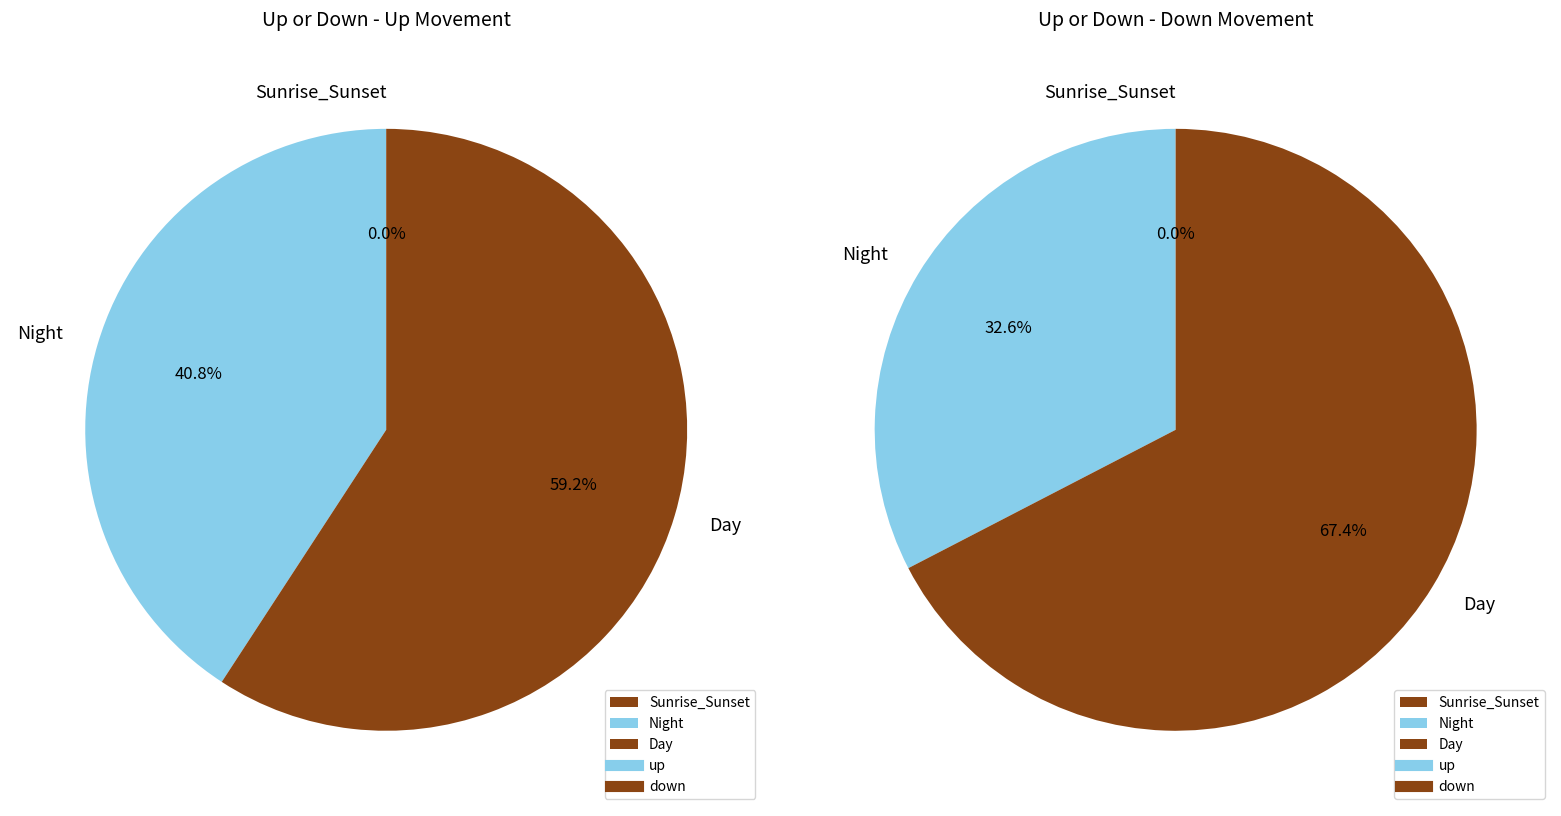

What is the total percentage of down and up?

100.0%